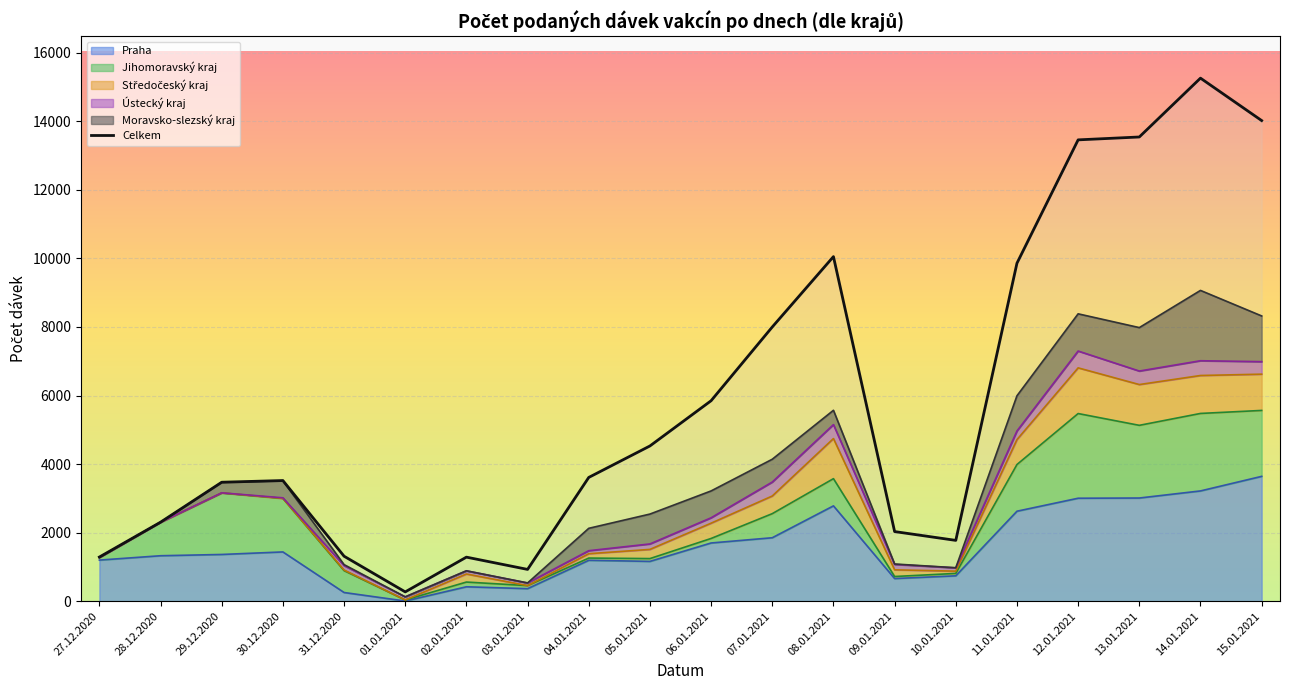

How many lines are shown in the chart?

1